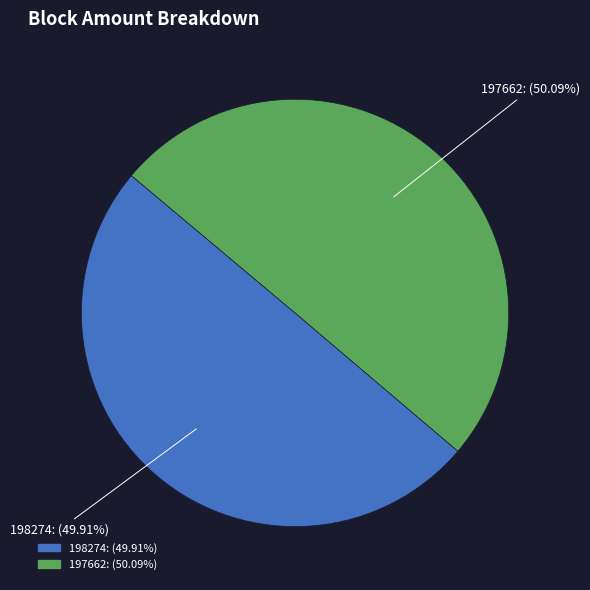

The 197662 slice represents 99% of the pie. True or false?

False